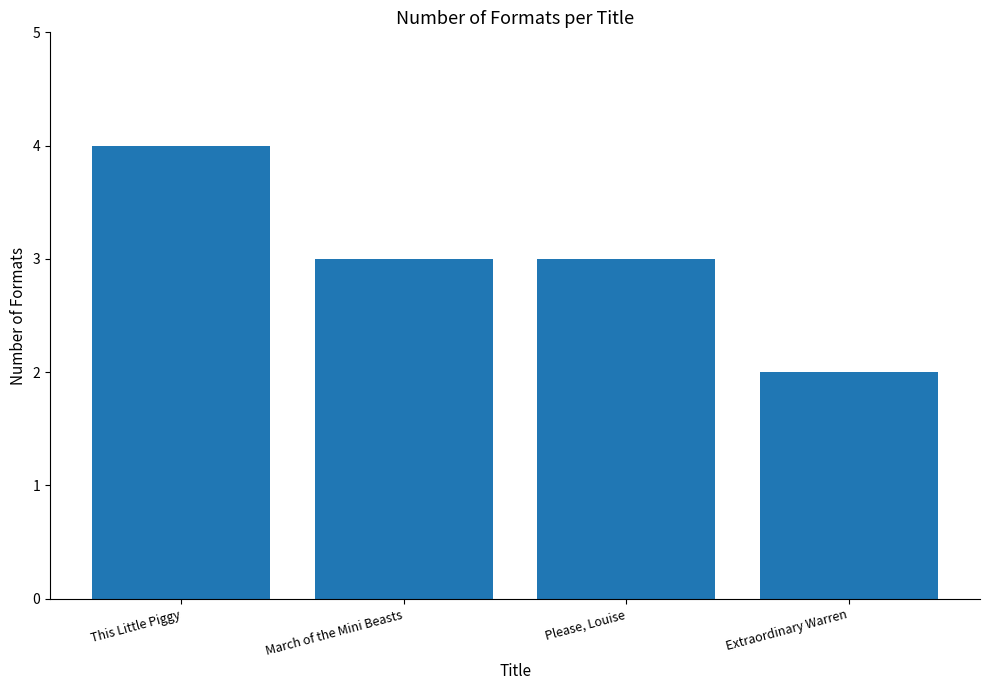

Where does the data first go above 3?

This Little Piggy